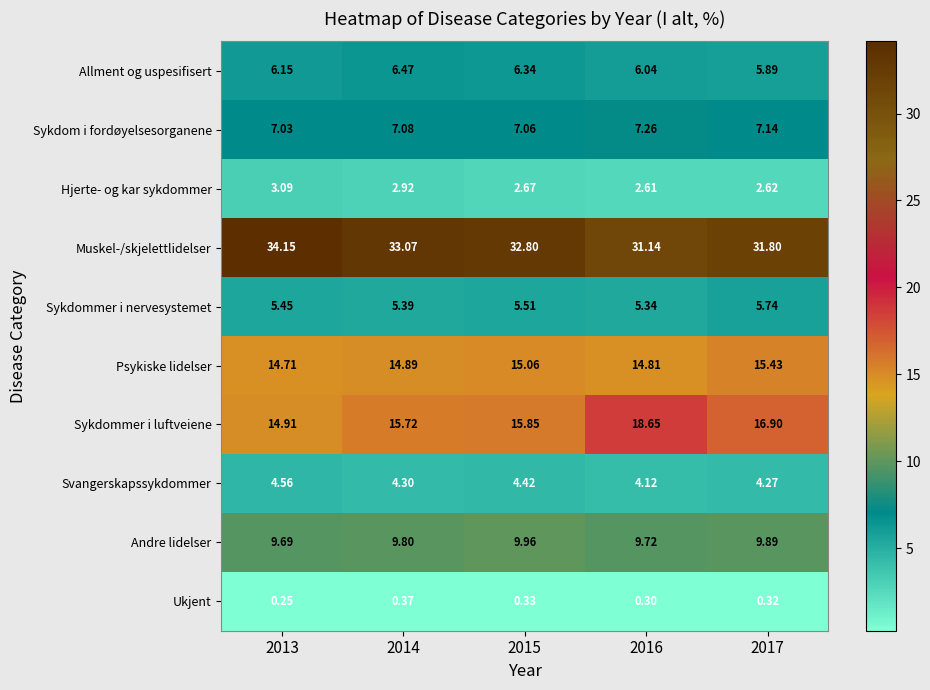

Which series changed the most between 2016 and 2017?

Sykdommer i luftveiene